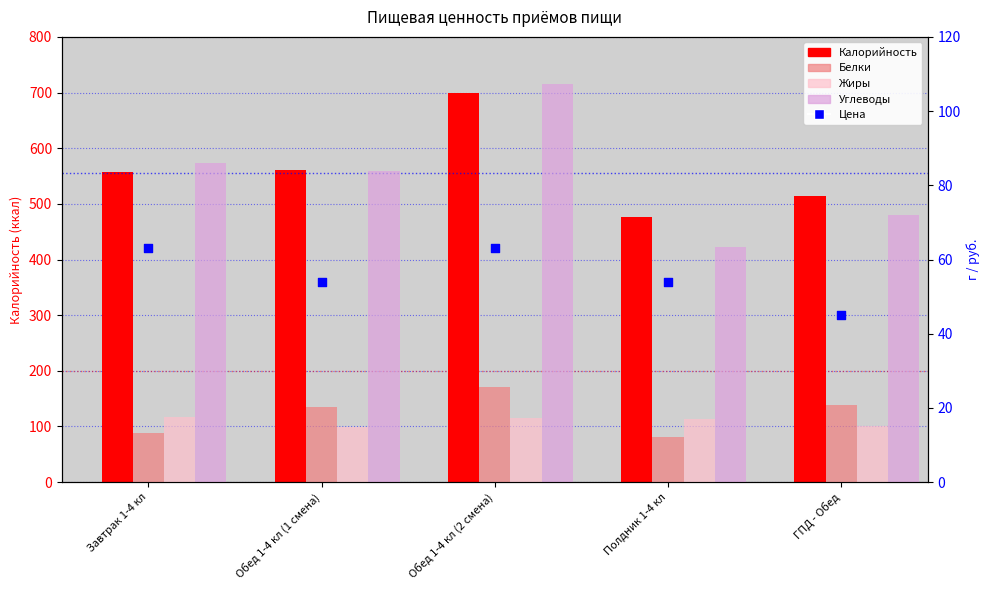

At which category is the sum across all series the highest?

Обед 1-4 кл (2 смена)